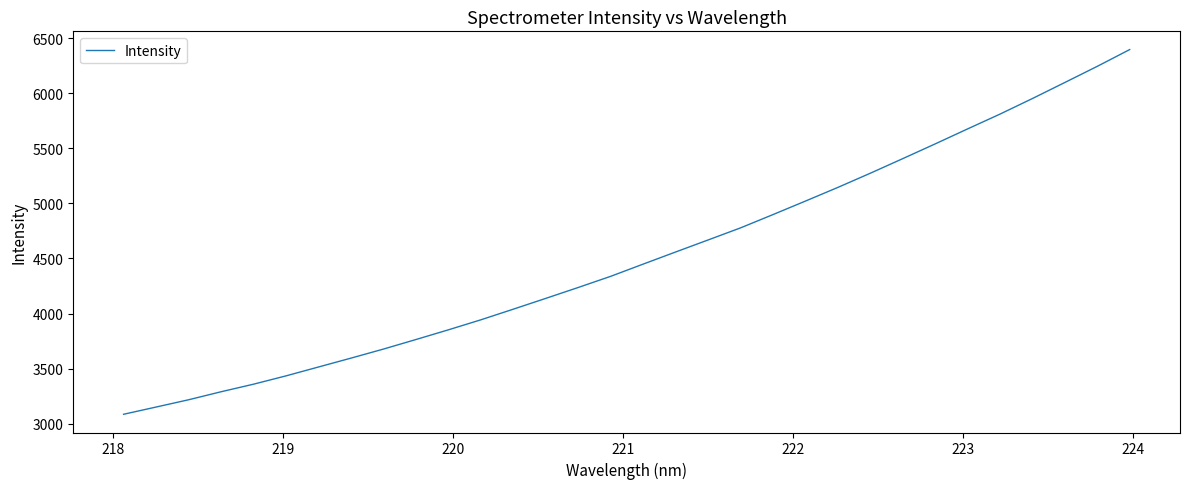

What is the minimum value shown in the chart?

3085.5